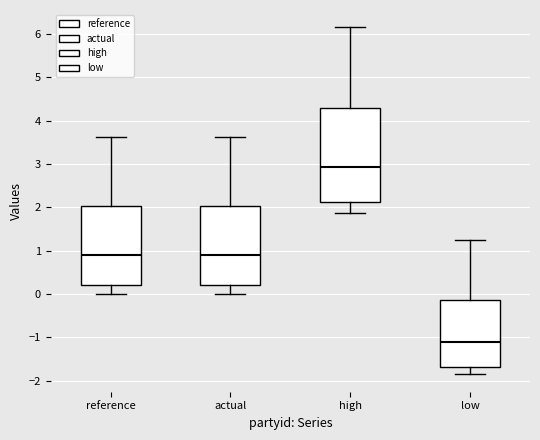

Comparing the boxes themselves (not the whiskers), which one is the tallest?

high